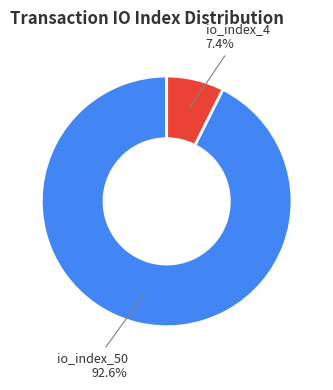

Which slice represents more than half of the pie?

io_index_50